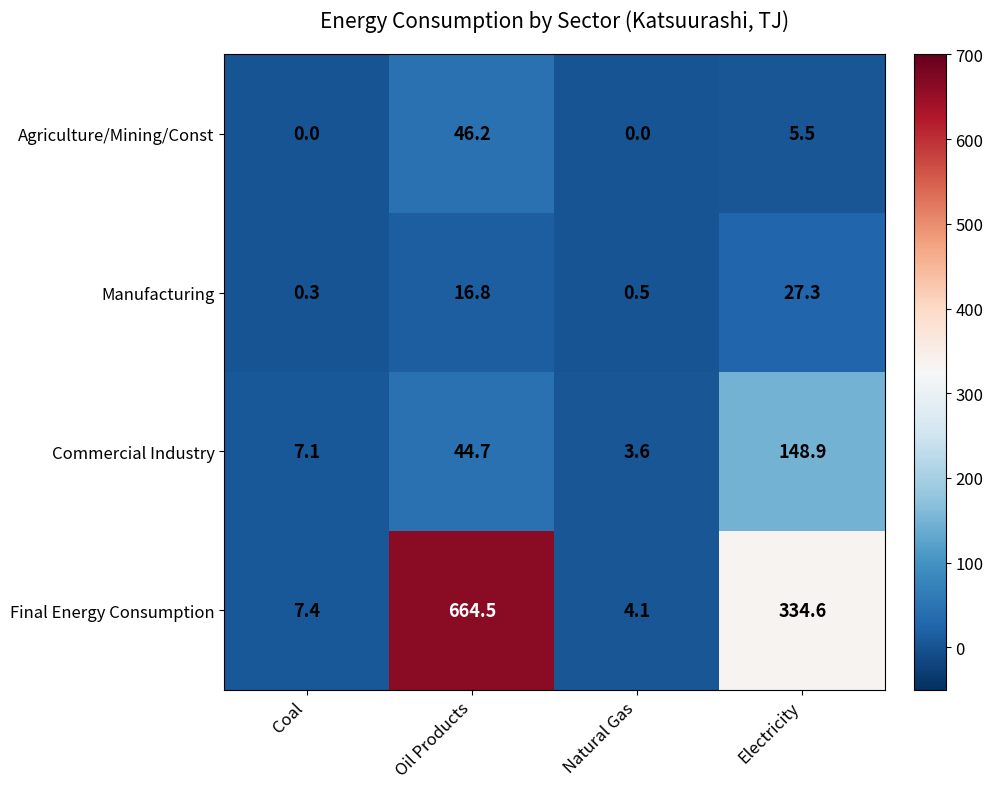

Rank the series by their maximum value, from highest to lowest.

Final Energy Consumption, Commercial Industry, Agriculture/Mining/Const, Manufacturing